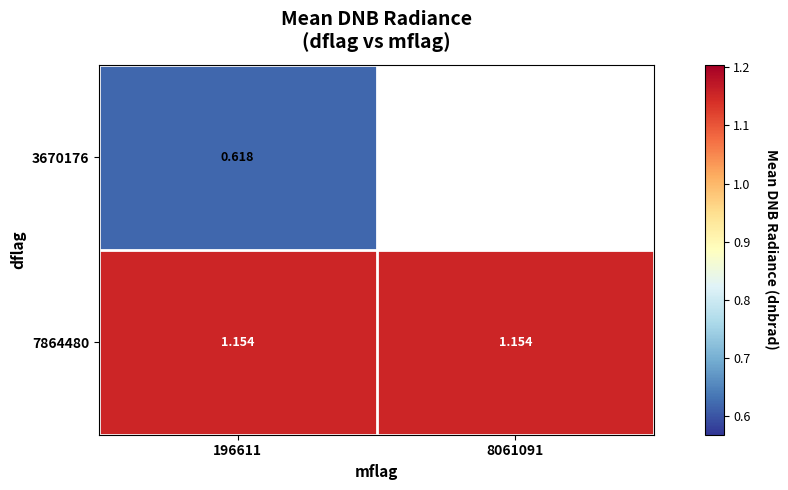

Is the value of 3670176 at 196611 greater than the value of 7864480 at 196611?

No